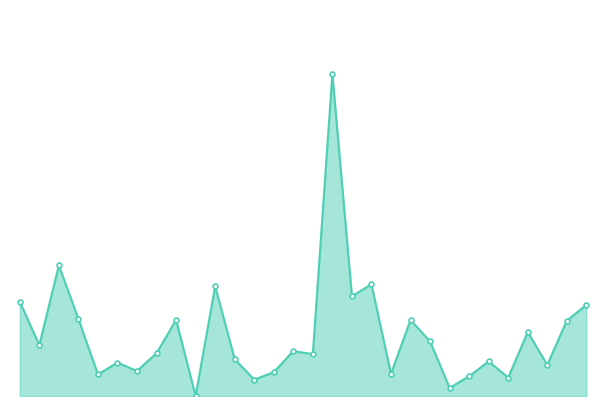

Is this an area chart (filled region under the line)?

Yes